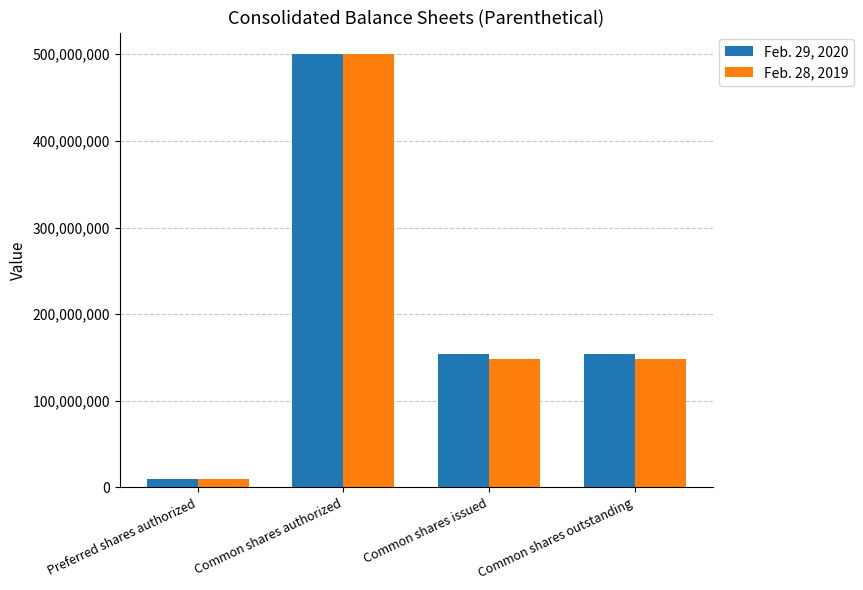

What is the smallest value displayed?

10000000